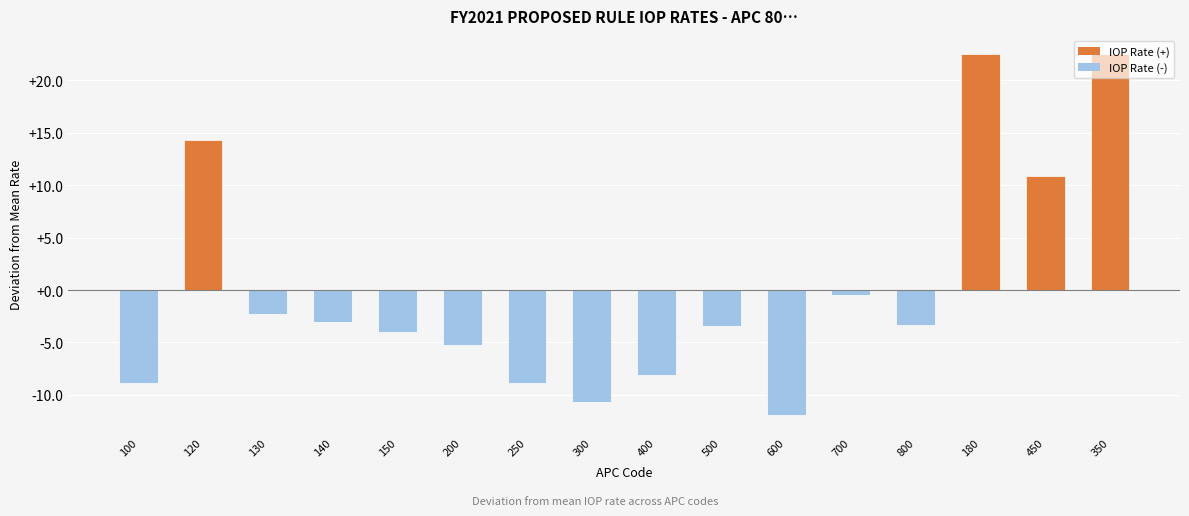

Where is the data nearest to the value 5?

700